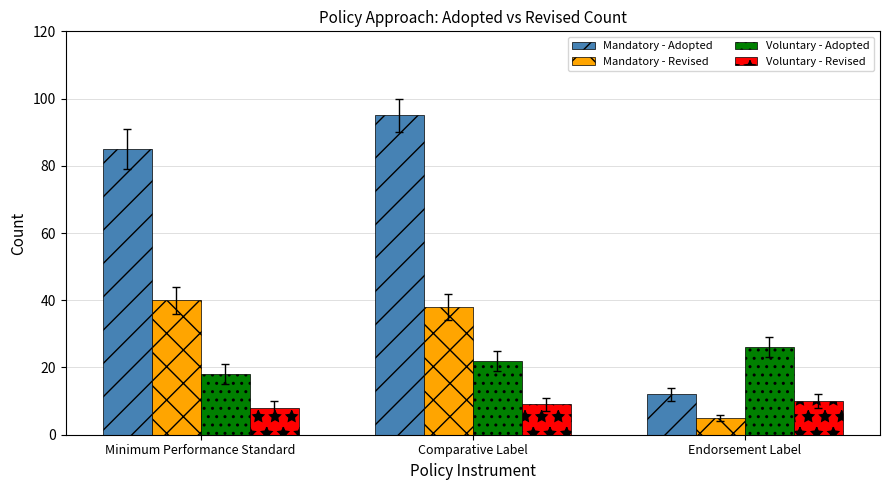

What are all the series names shown in the legend?

Mandatory - Adopted, Mandatory - Revised, Voluntary - Adopted, Voluntary - Revised